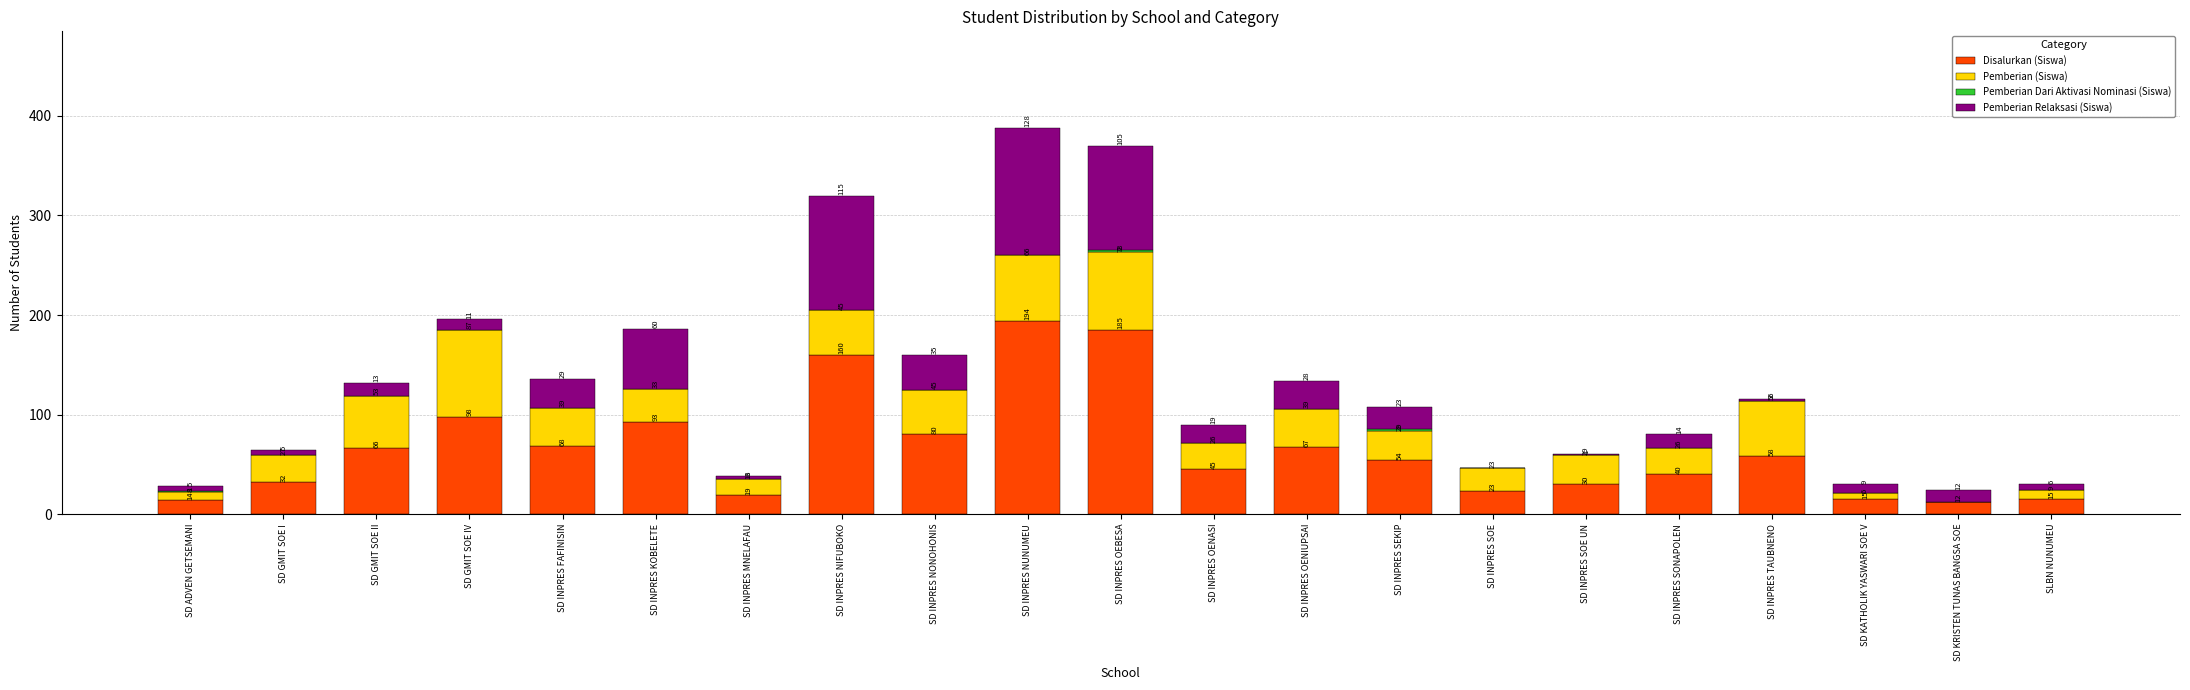

What is the total value across all series at SD KRISTEN TUNAS BANGSA SOE?

24